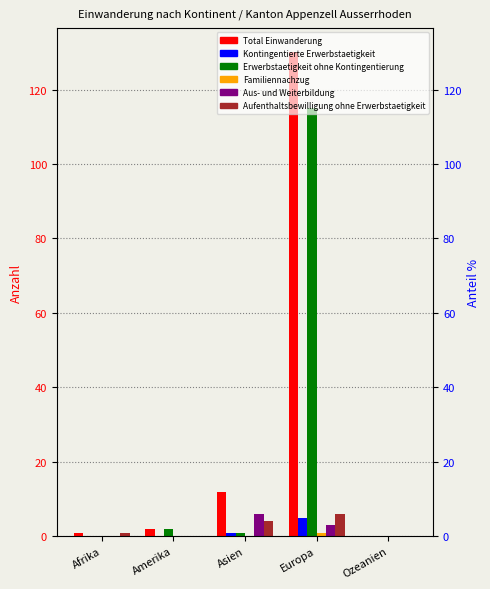

Reading right to left, list all the values displayed in this chart.

Total Einwanderung: 0	130	12	2	1
Kontingentierte Erwerbstaetigkeit: 0	5	1	0	0
Erwerbstaetigkeit ohne Kontingentierung: 0	115	1	2	0
Familiennachzug: 0	1	0	0	0
Aus- und Weiterbildung: 0	3	6	0	0
Aufenthaltsbewilligung ohne Erwerbstaetigkeit: 0	6	4	0	1